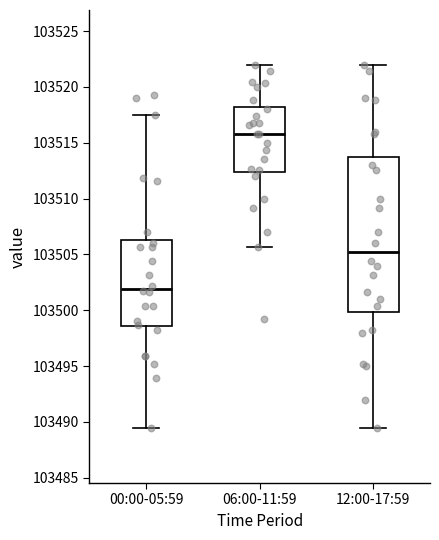

Which box has the lowest median line?

00:00-05:59